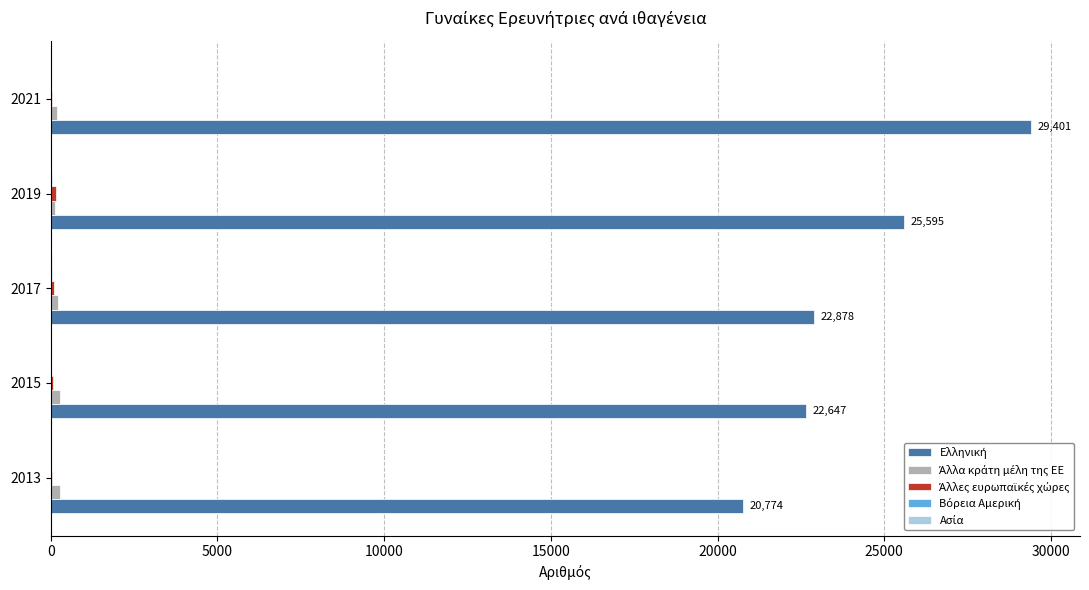

At which category is the sum across all series the highest?

2021